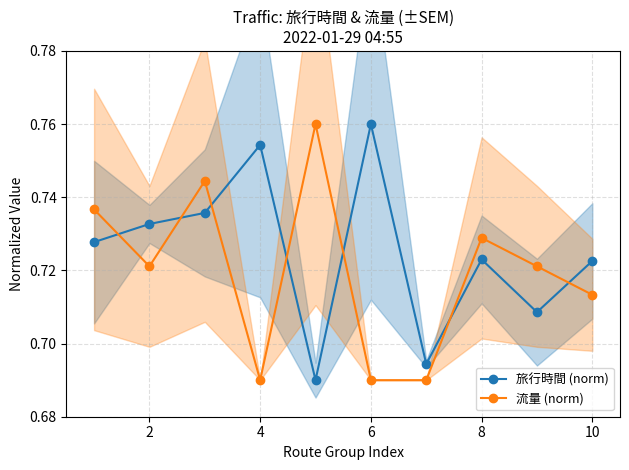

Count the 流量 (norm) values in the range 0 to 1.

10